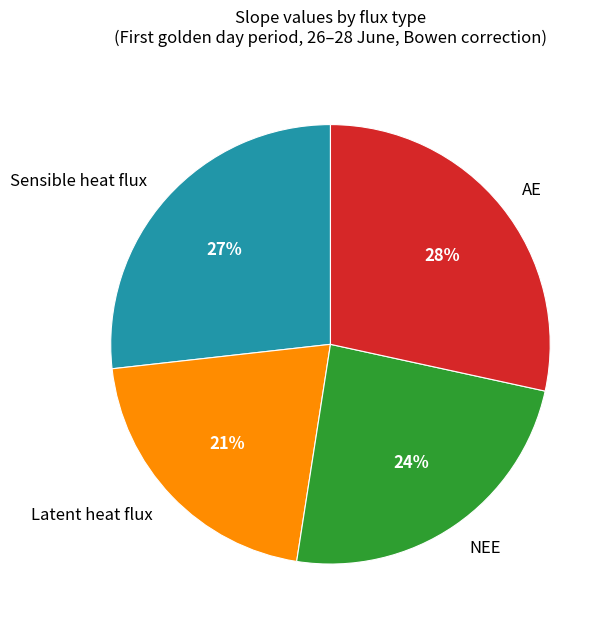

The Sensible heat flux slice represents 18% of the pie. True or false?

False